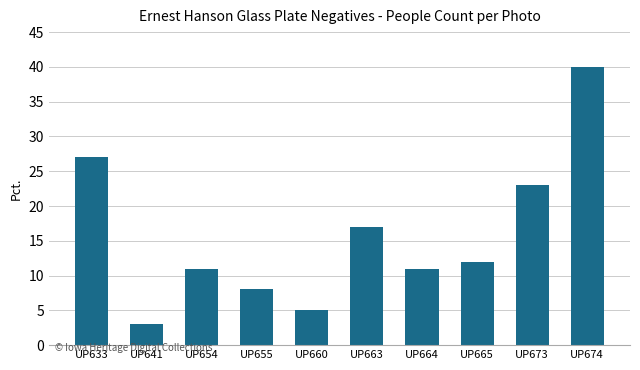

At which label is the value closest to 21?

UP673